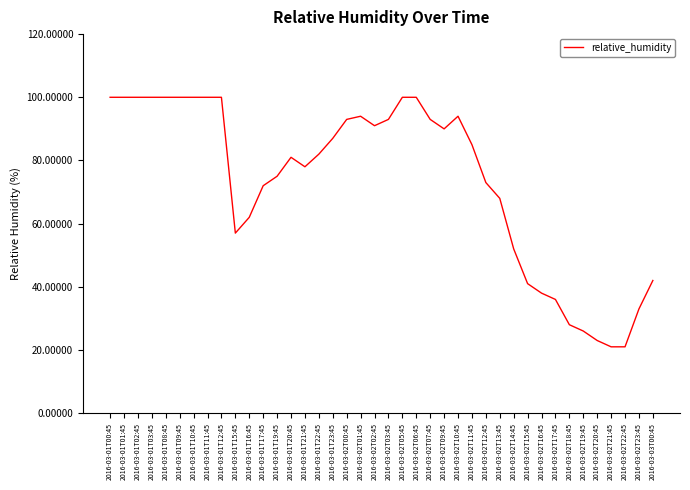

What is the minimum value shown in the chart?

21